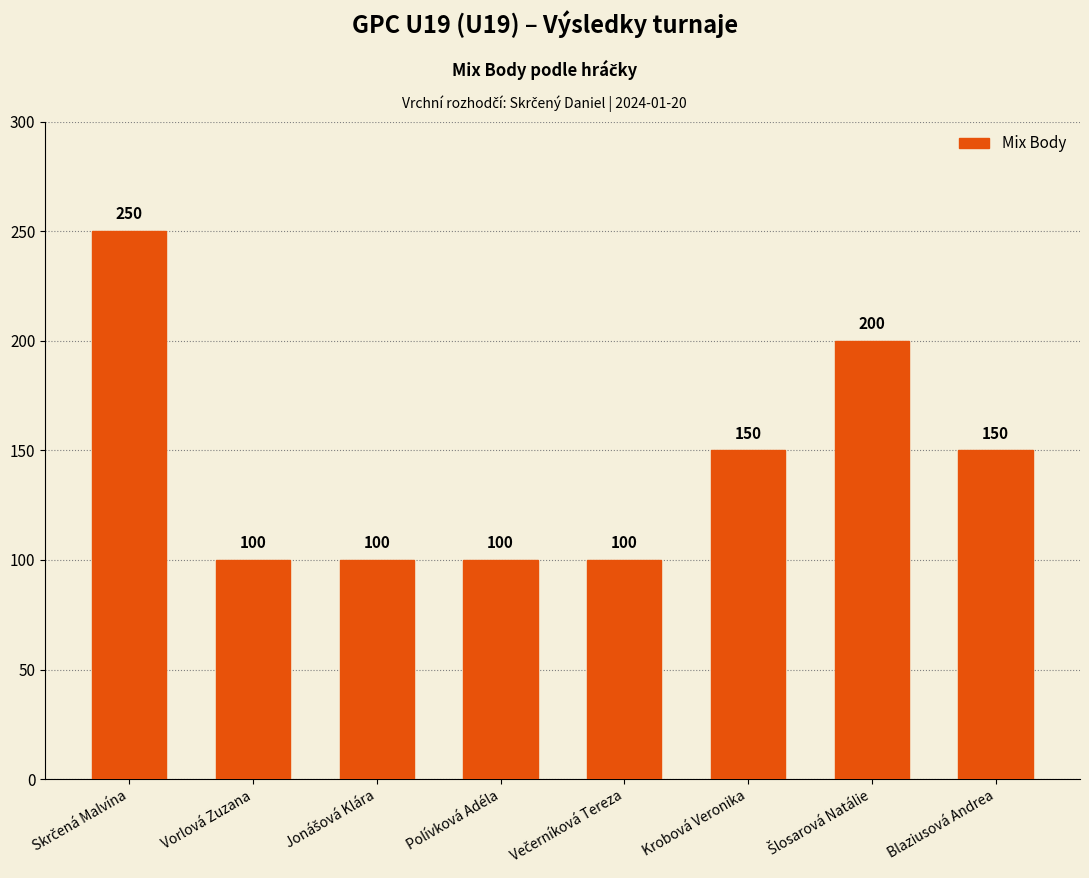

How many bars are there in total?

8